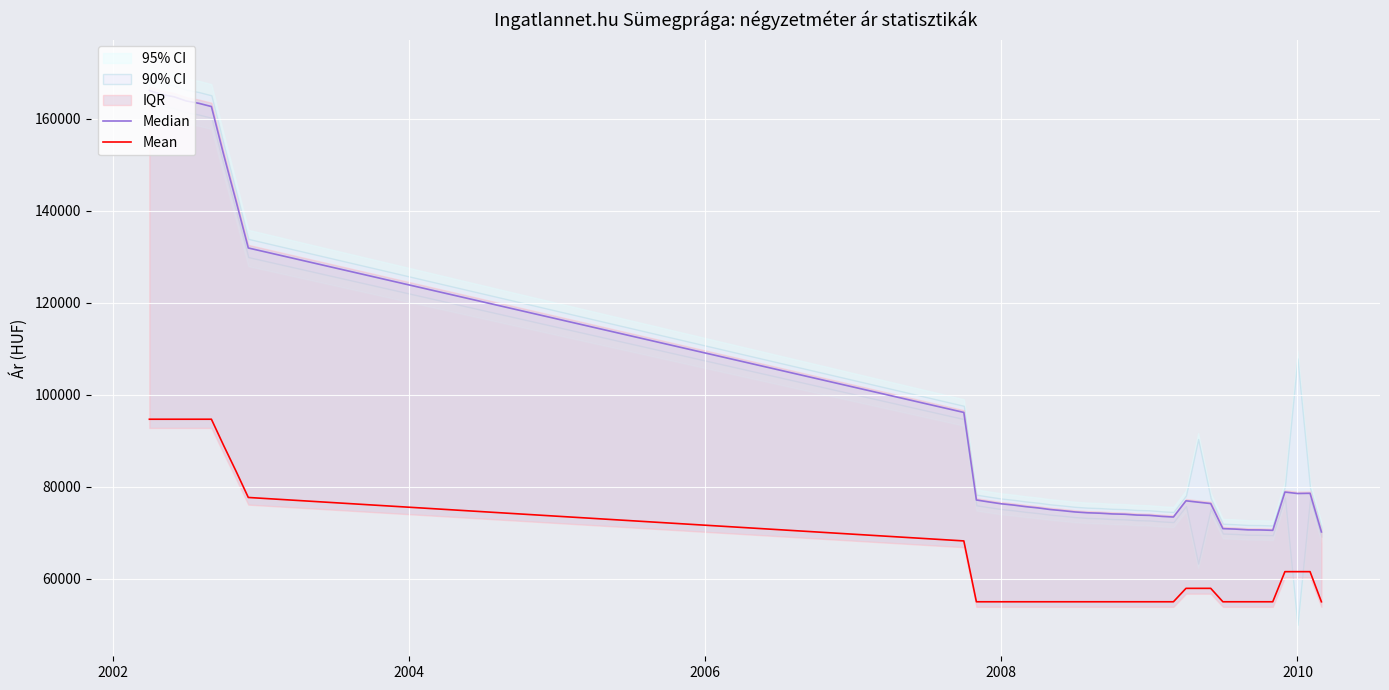

True or false: Mean and Median cross at least once.

False